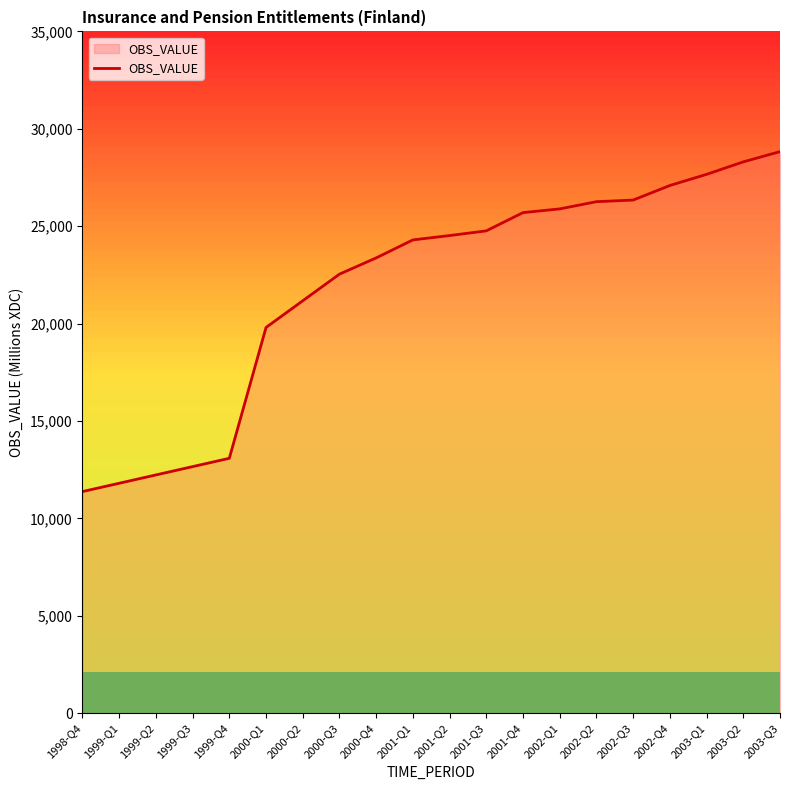

What is the maximum value shown in the chart?

28828